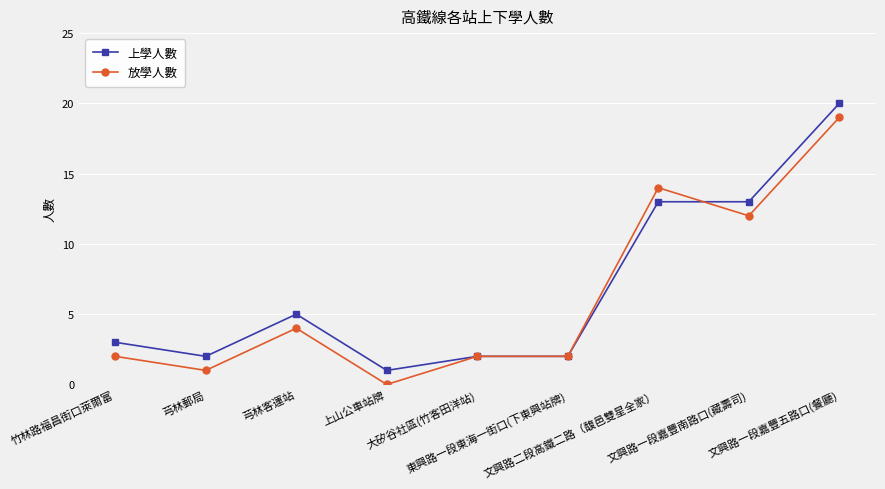

What is the maximum value for 上學人數?

20